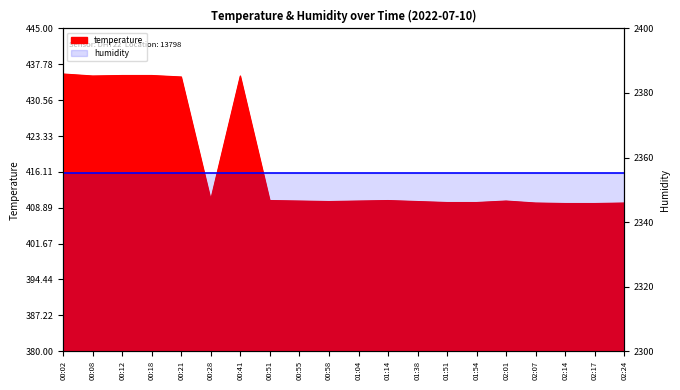

Rank the categories by value from lowest to highest.

02:14, 02:17, 02:07, 02:24, 01:51, 01:54, 00:58, 01:38, 00:55, 01:04, 02:01, 00:51, 01:14, 00:28, 00:21, 00:08, 00:41, 00:12, 00:18, 00:02